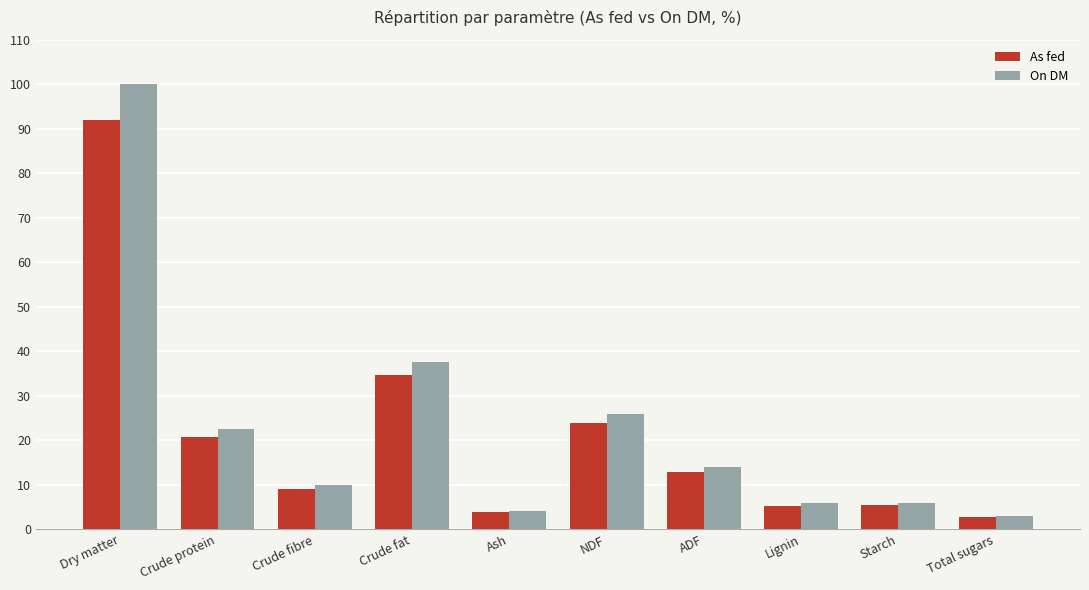

What is the value of the As fed bar at the 8th from the left?

5.3